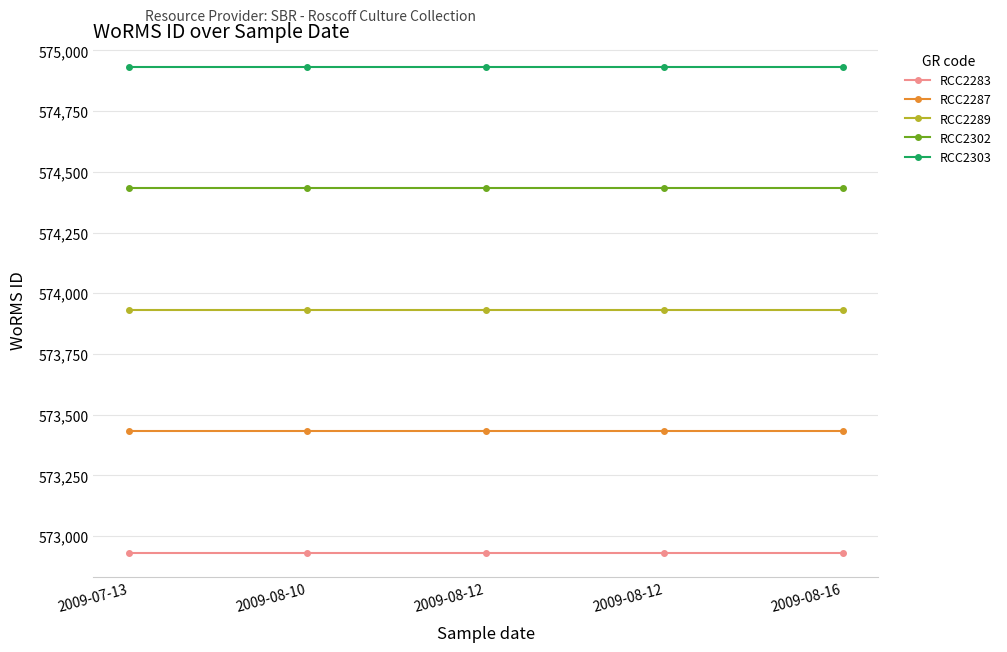

Rank the series by their maximum value, from lowest to highest.

RCC2283, RCC2287, RCC2289, RCC2302, RCC2303